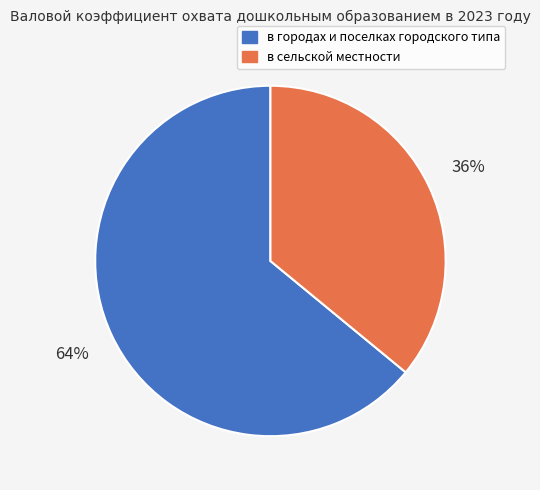

Which slice is the largest?

в городах и поселках городского типа